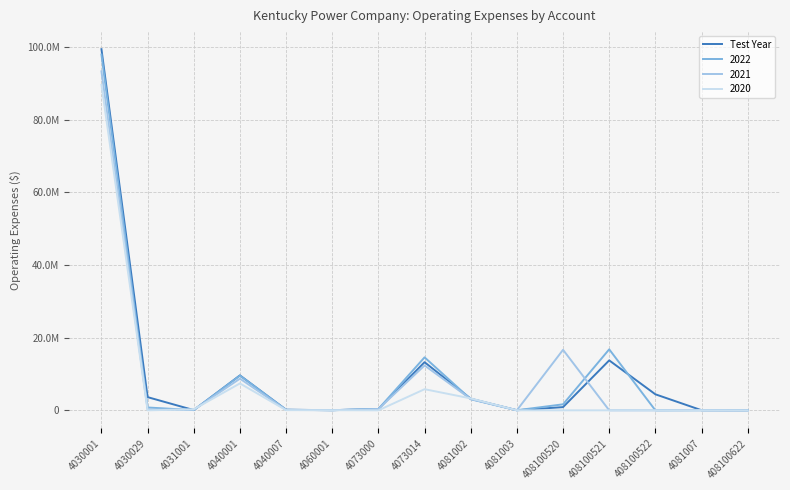

What position from the left is 4060001?

6